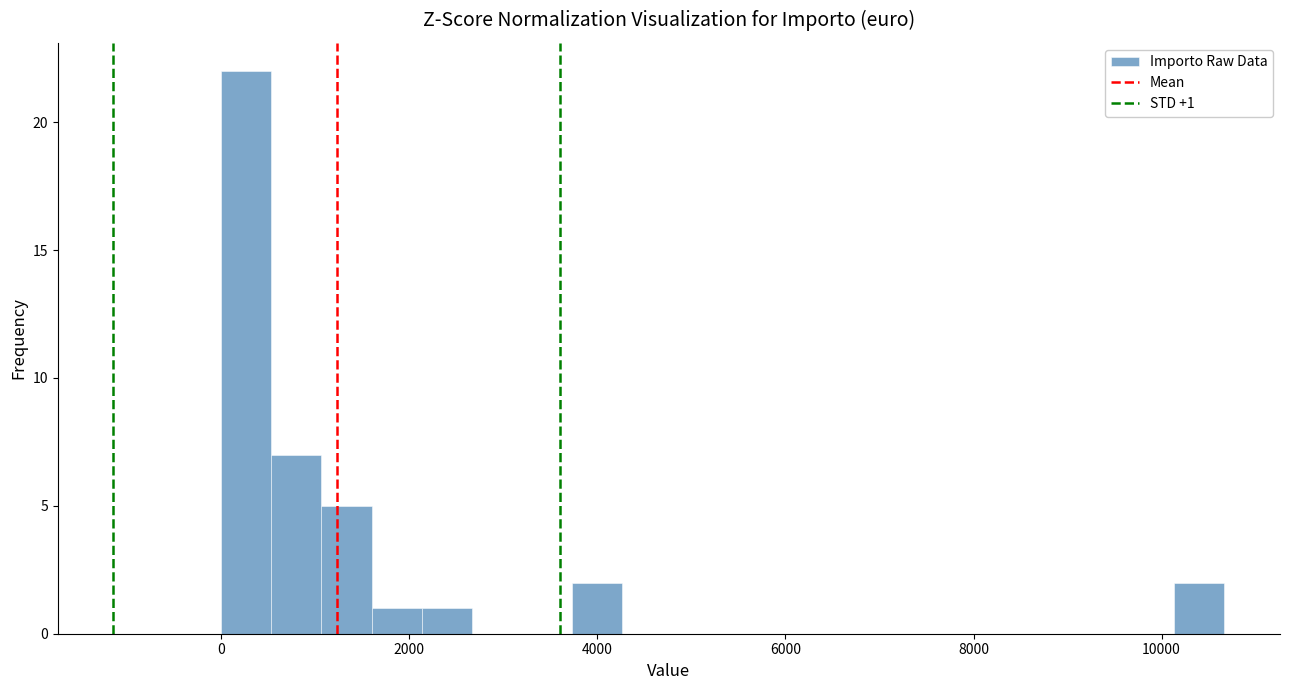

Read against the x-axis, roughly where is the centre of the tallest bar?

200